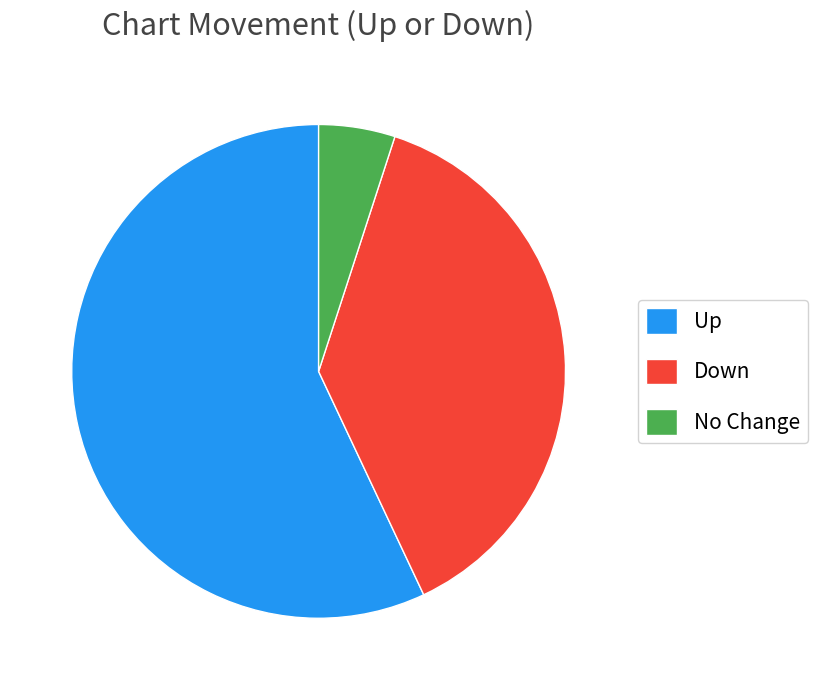

What is the majority slice?

Up